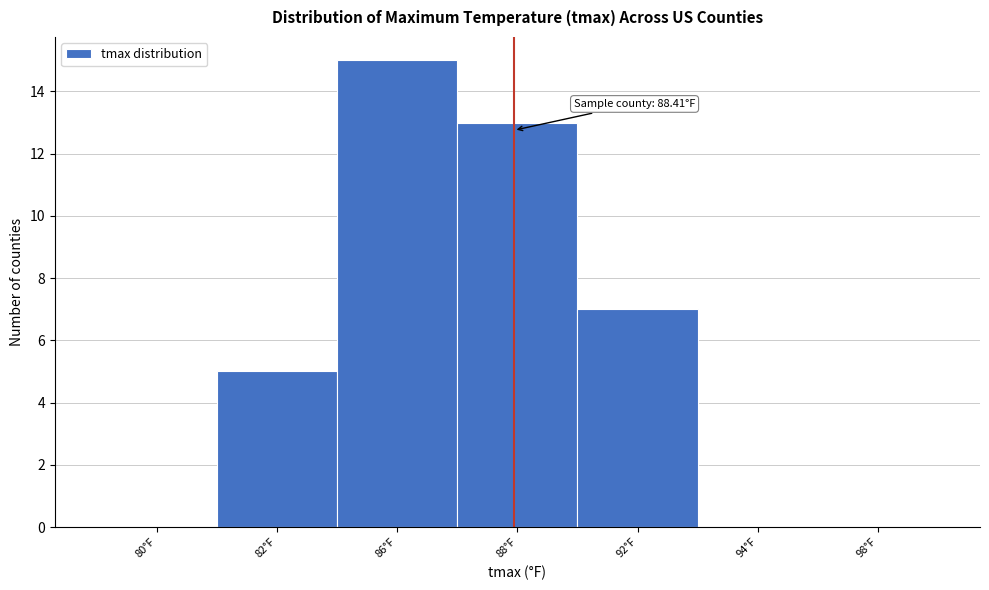

Reading right to left, transcribe all the data shown in this chart.

98°F=0	94°F=0	92°F=7	88°F=13	86°F=15	82°F=5	80°F=0